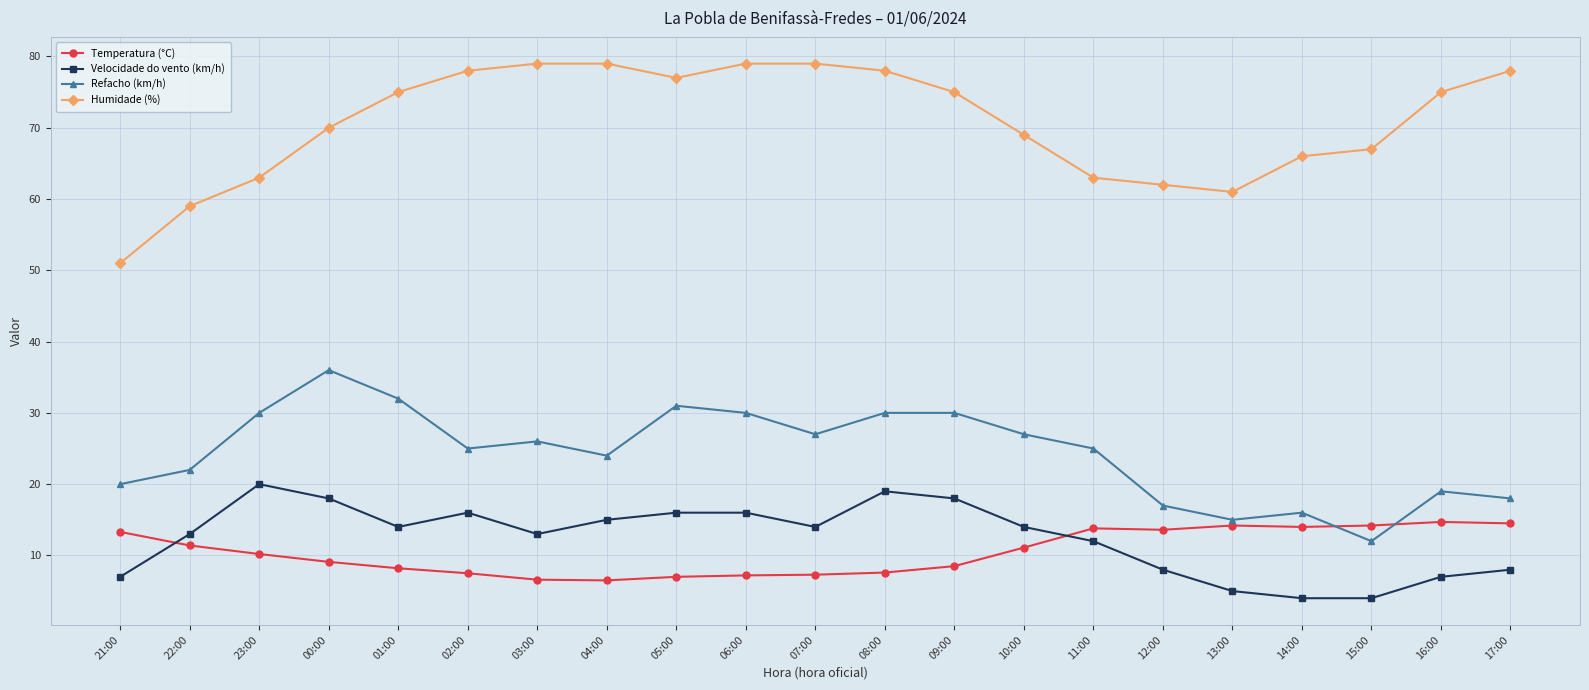

At 12:00, list the series in order from smallest to largest.

Velocidade do vento (km/h), Temperatura (°C), Refacho (km/h), Humidade (%)